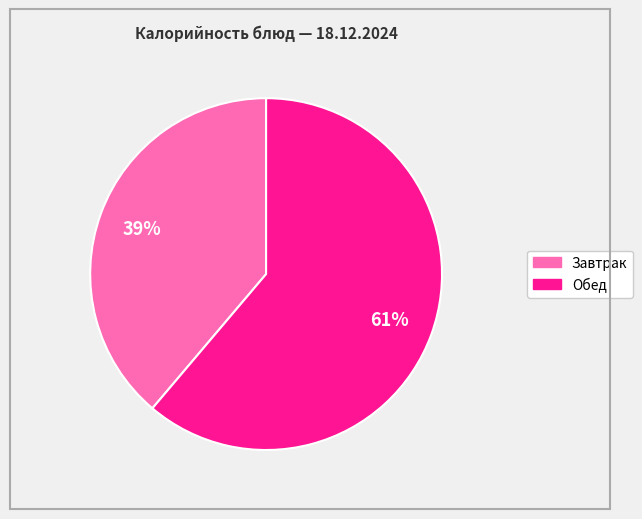

To the nearest percent, what is the average slice percentage?

50%